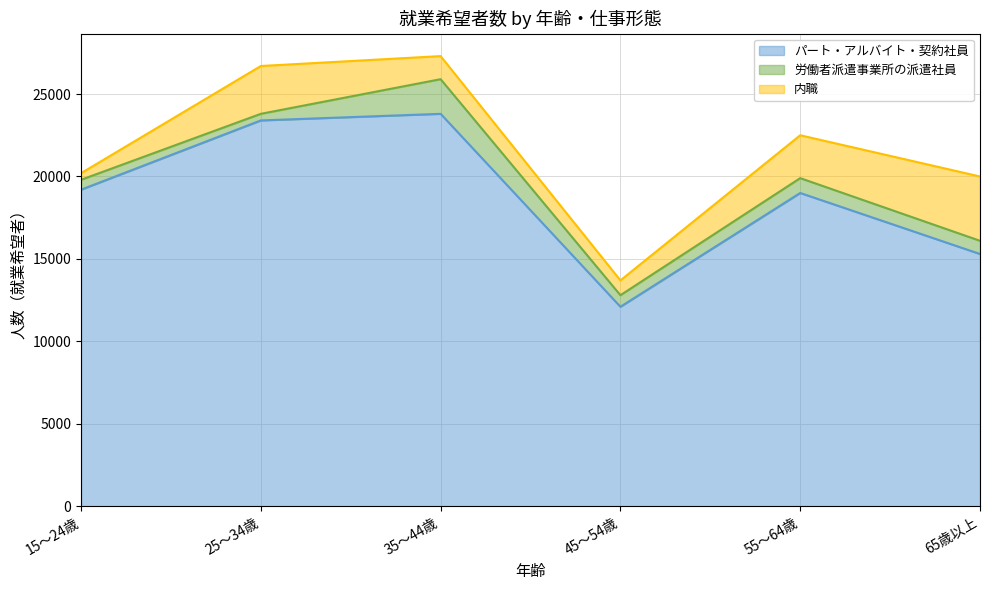

How many interior local peaks does the パート・アルバイト・契約社員 series have?

2